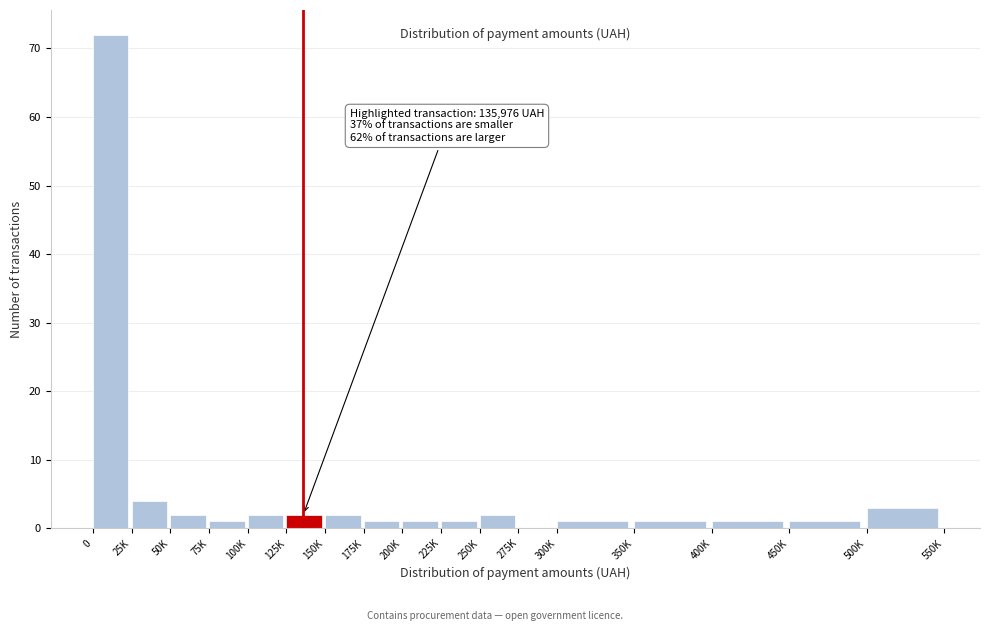

Reading left to right, list all the values displayed in this chart.

0=72	25K=4	50K=2	75K=1	100K=2	125K=2	150K=2	175K=1	200K=1	225K=1	250K=2	275K=0	300K=1	350K=1	400K=1	450K=1	500K=3